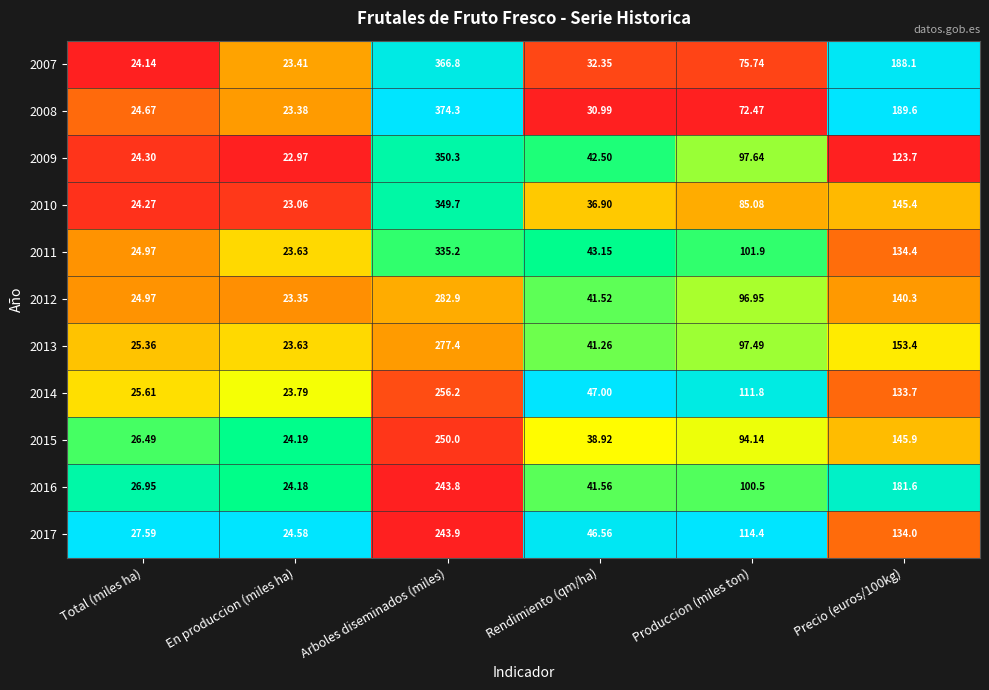

Is the value of 2013 at Produccion (miles ton) greater than the value of 2008 at Total (miles ha)?

Yes